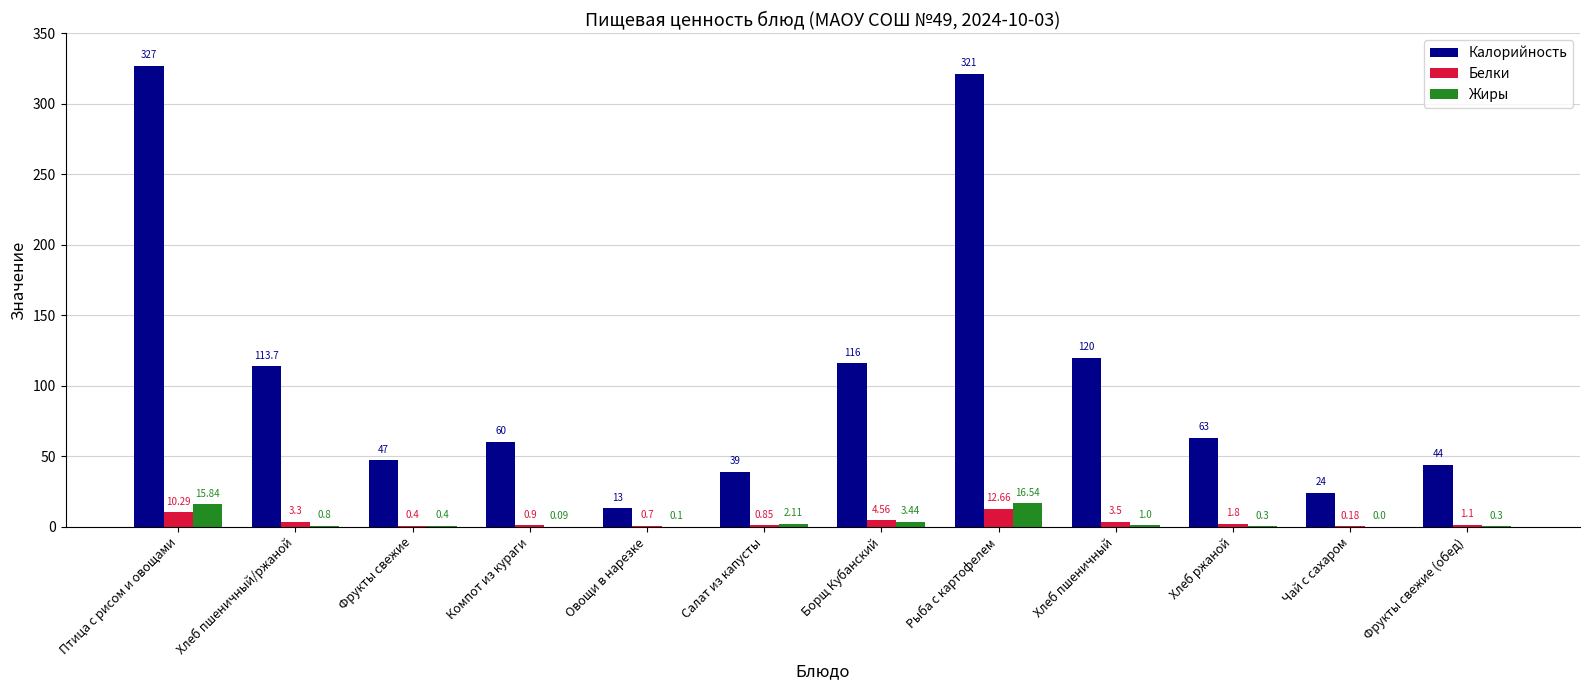

At which category is the sum across all series the highest?

Птица с рисом и овощами